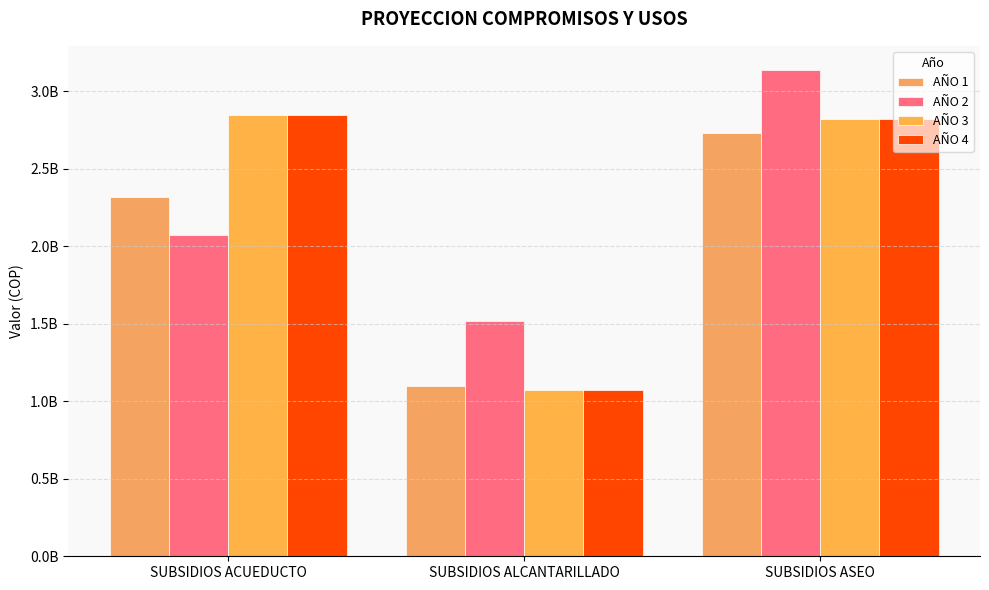

What is the difference between the maximum and minimum values in the AÑO 4 series?

1767459381